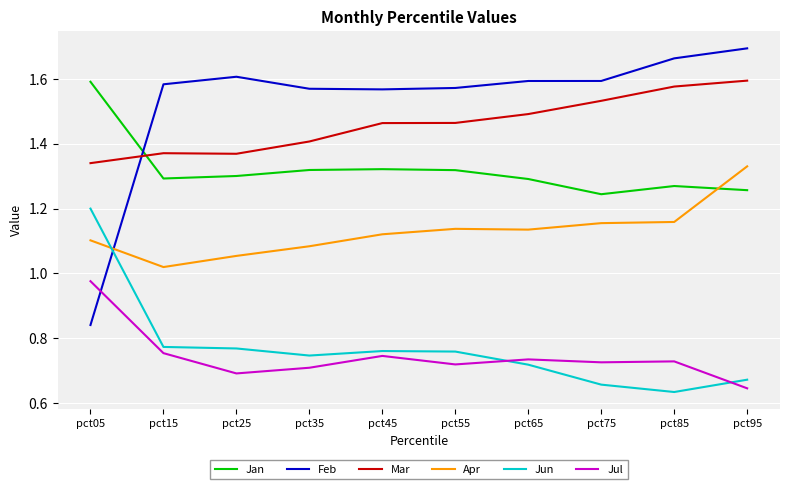

Count the Jun values in the range 0 to 1.

9